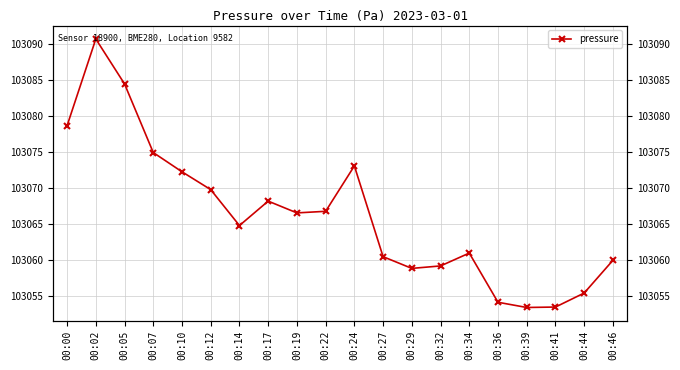

How many points are higher than both their immediate neighbors (excluding endpoints)?

4